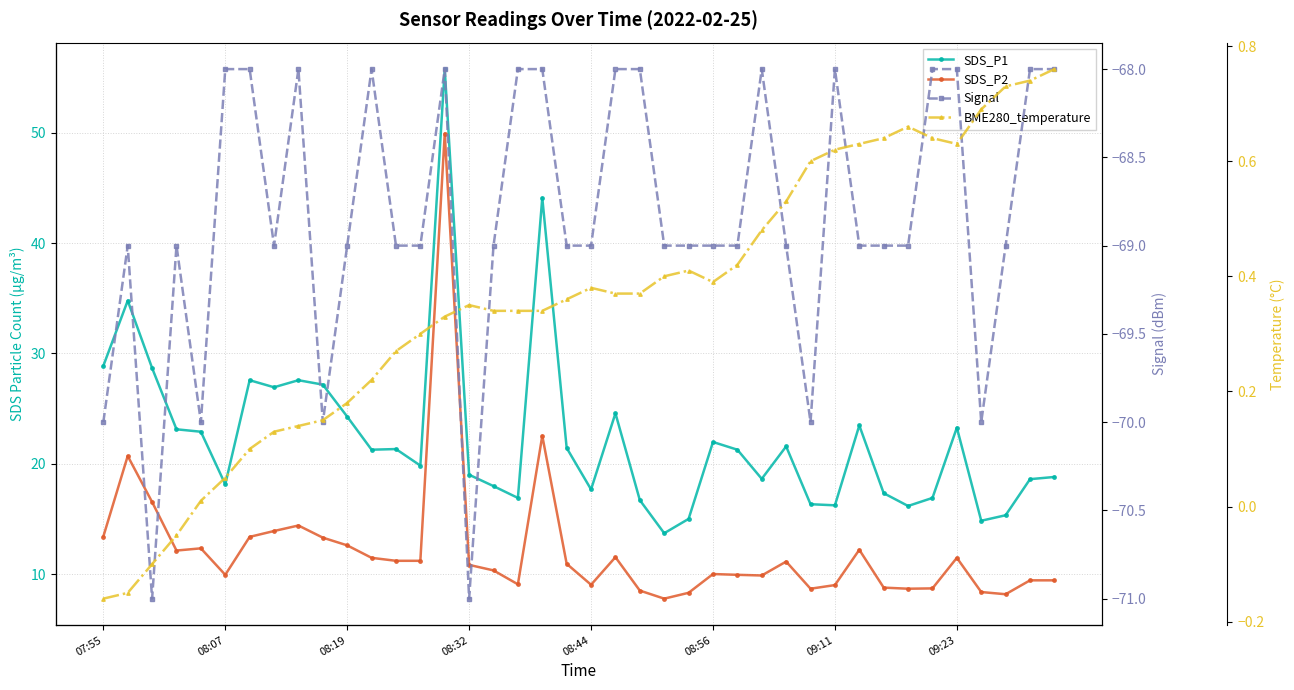

True or false: BME280_temperature and SDS_P1 intersect in this chart.

False